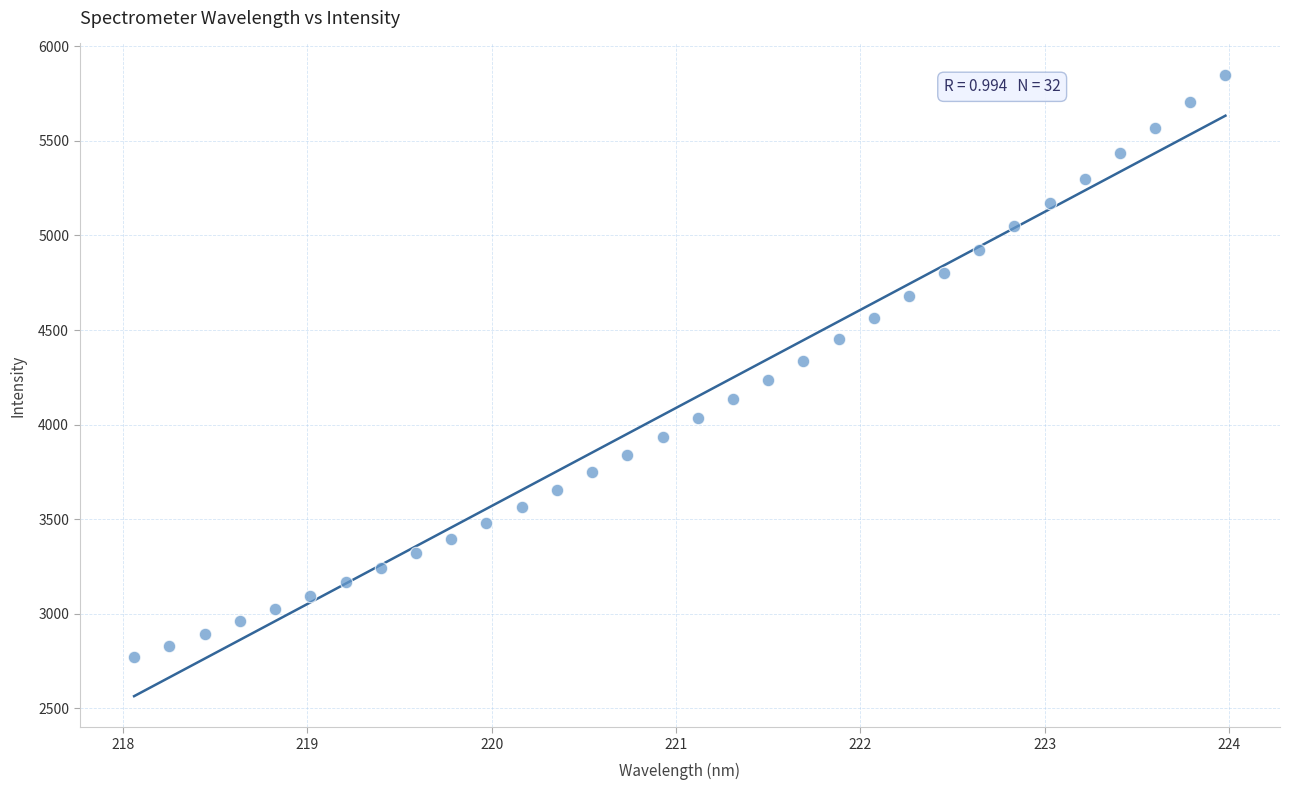

What is the range of X values (max minus min)?

5.9